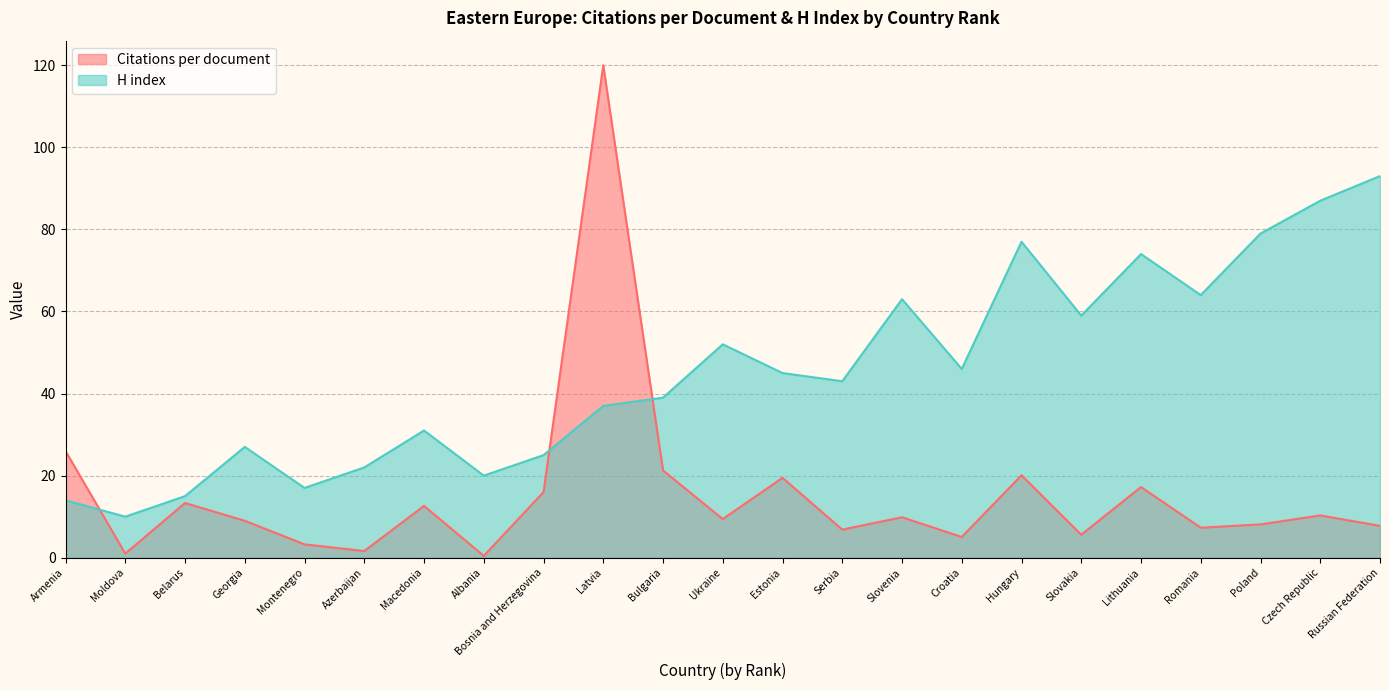

True or false: Citations per document has more than 0 points higher than both neighbors.

True